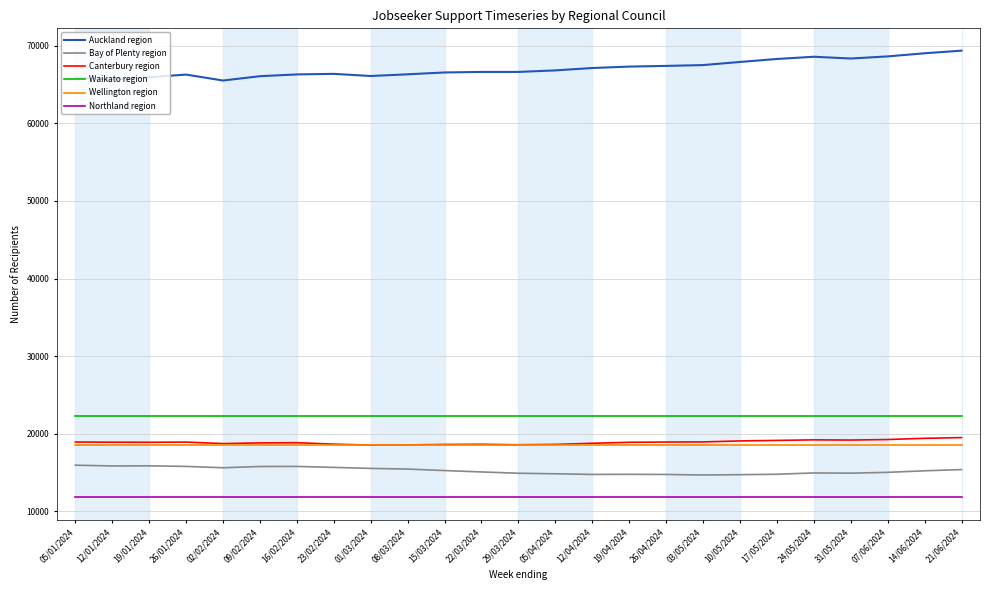

The value of Bay of Plenty region at 09/02/2024 is 15792. True or false?

True